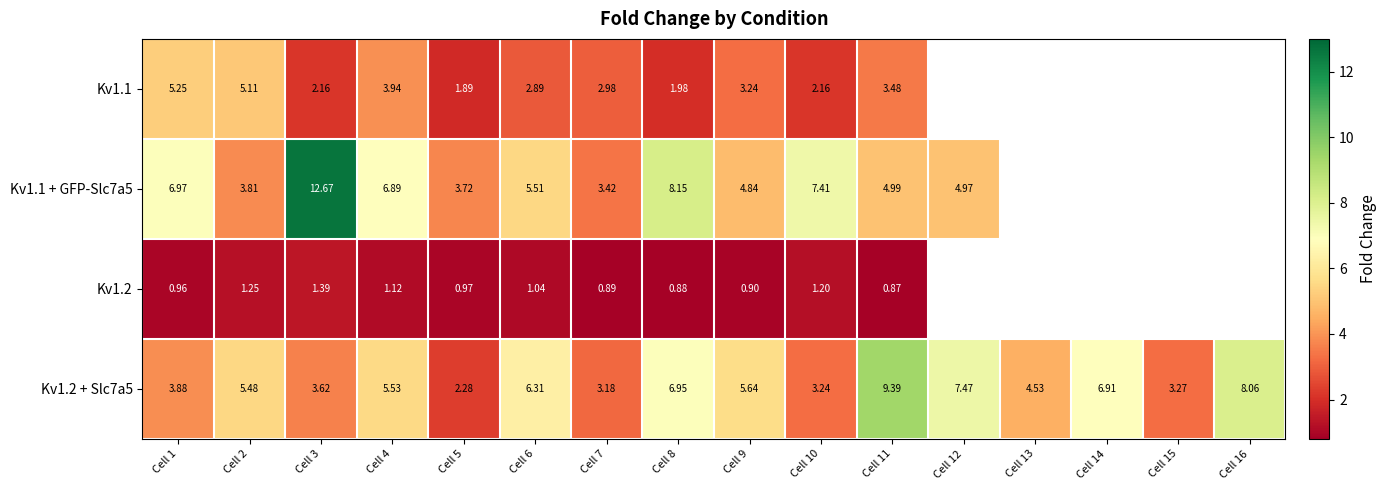

Is the value of Kv1.2 + Slc7a5 at Cell 13 greater than the value of Kv1.1 at Cell 10?

Yes